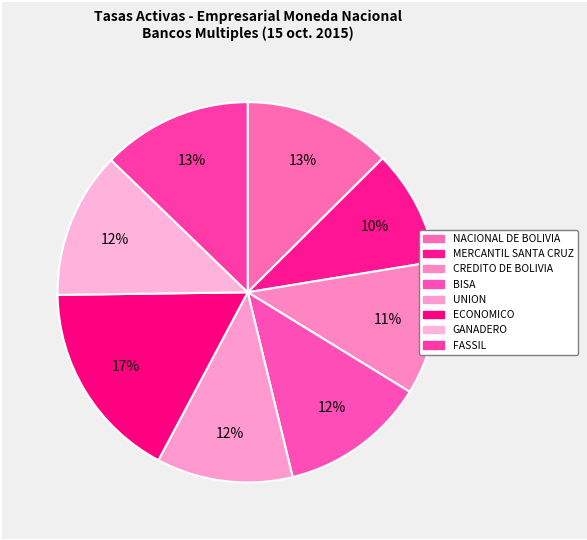

Does UNION represent more than half of the total?

No